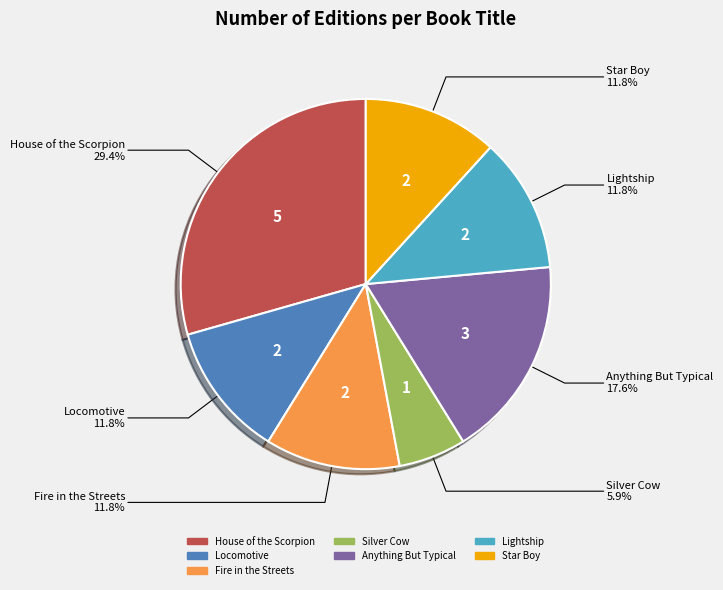

Which slice is the largest?

House of the Scorpion